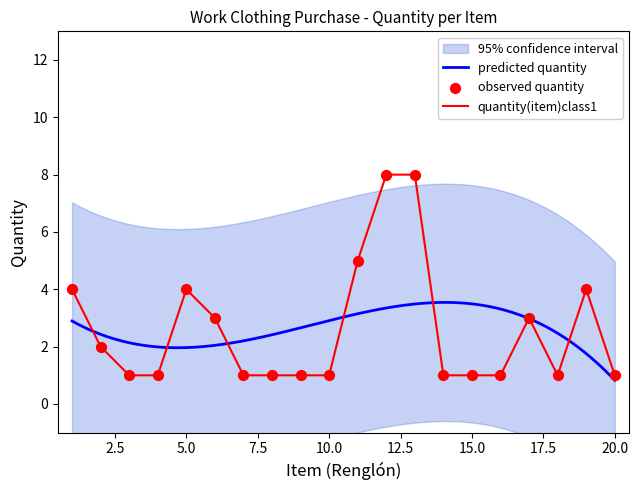

Between 16 and 2, which is larger?

2